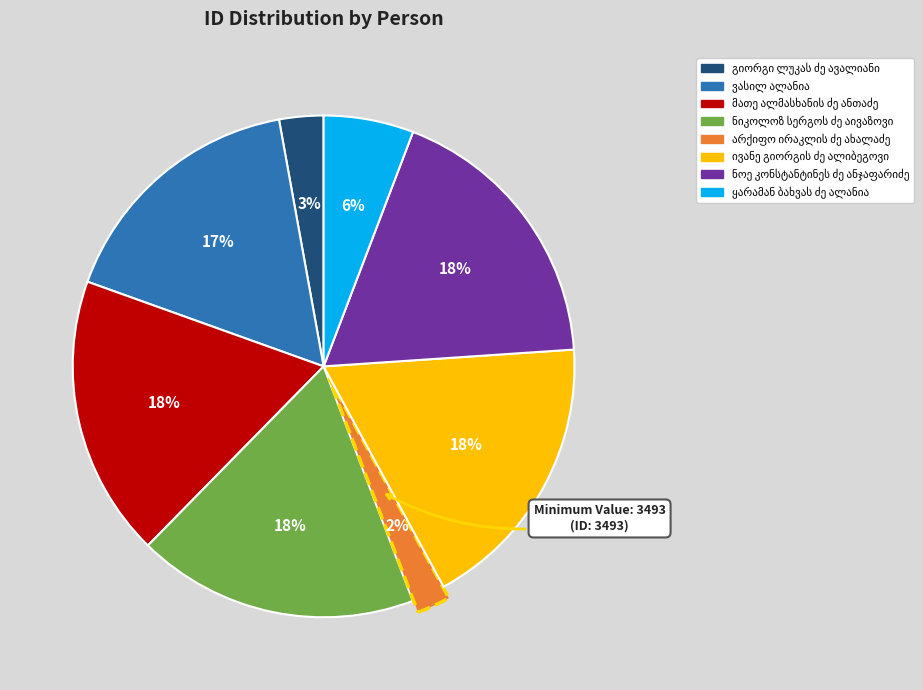

Is there a majority slice in this chart?

No